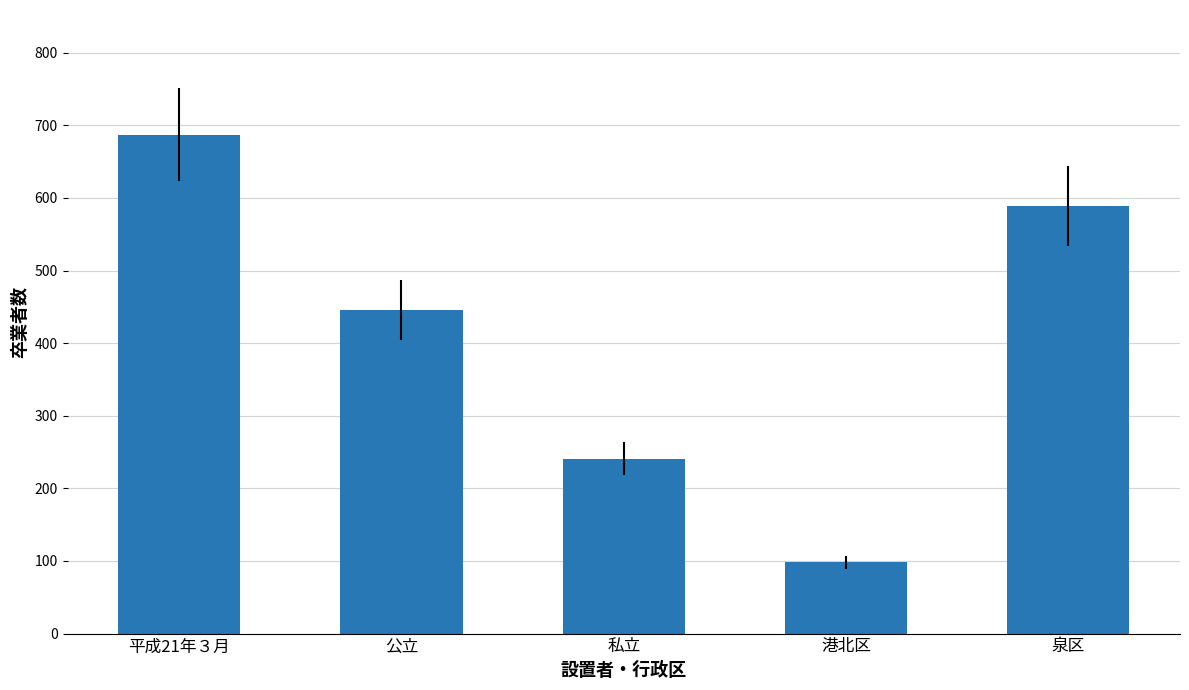

What is the sum of all values?

2061